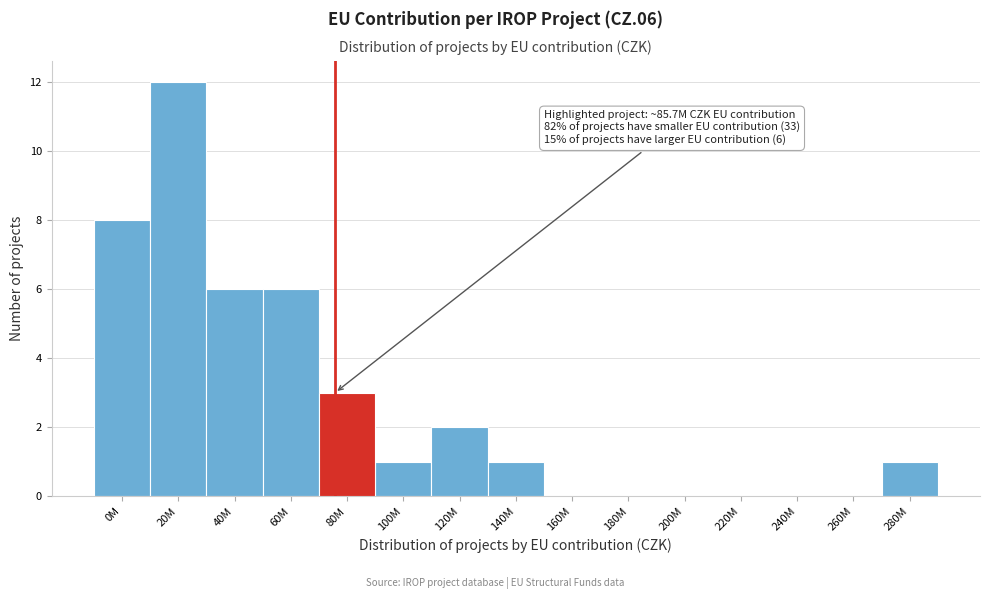

Reading left to right, extract all data points from this chart.

0M=8	20M=12	40M=6	60M=6	80M=3	100M=1	120M=2	140M=1	160M=0	180M=0	200M=0	220M=0	240M=0	260M=0	280M=1